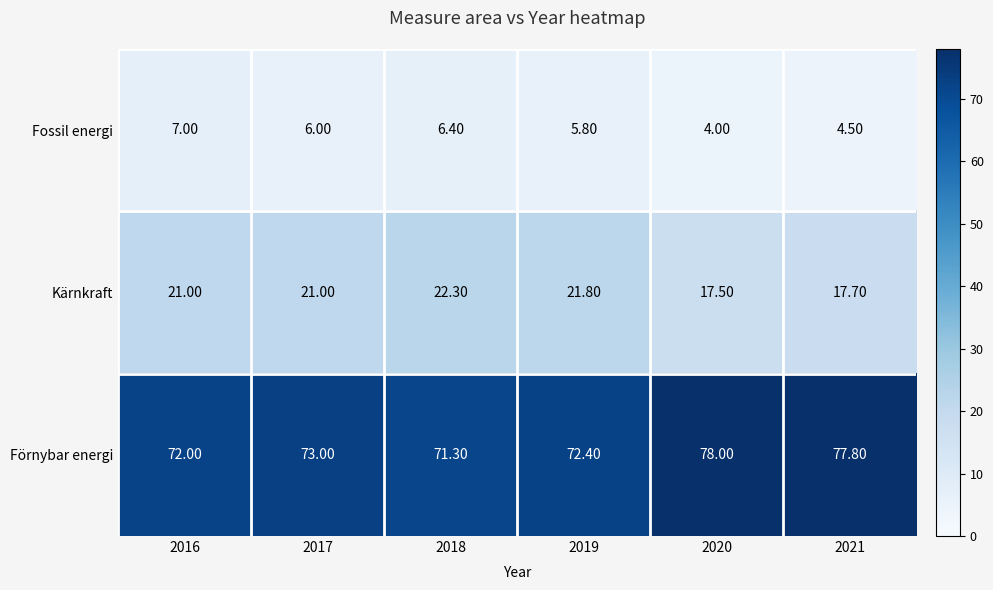

What is the difference between the highest and lowest values at 2017?

67.0